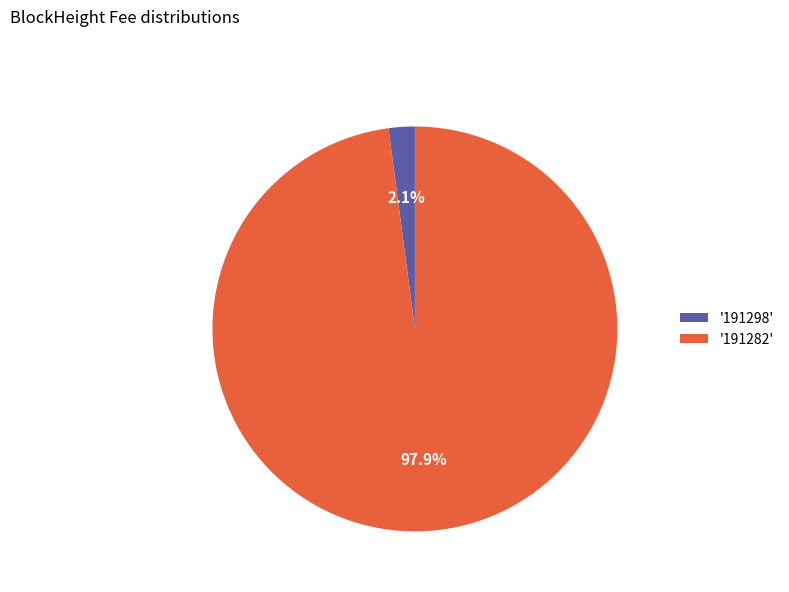

Is there a majority slice in this chart?

Yes